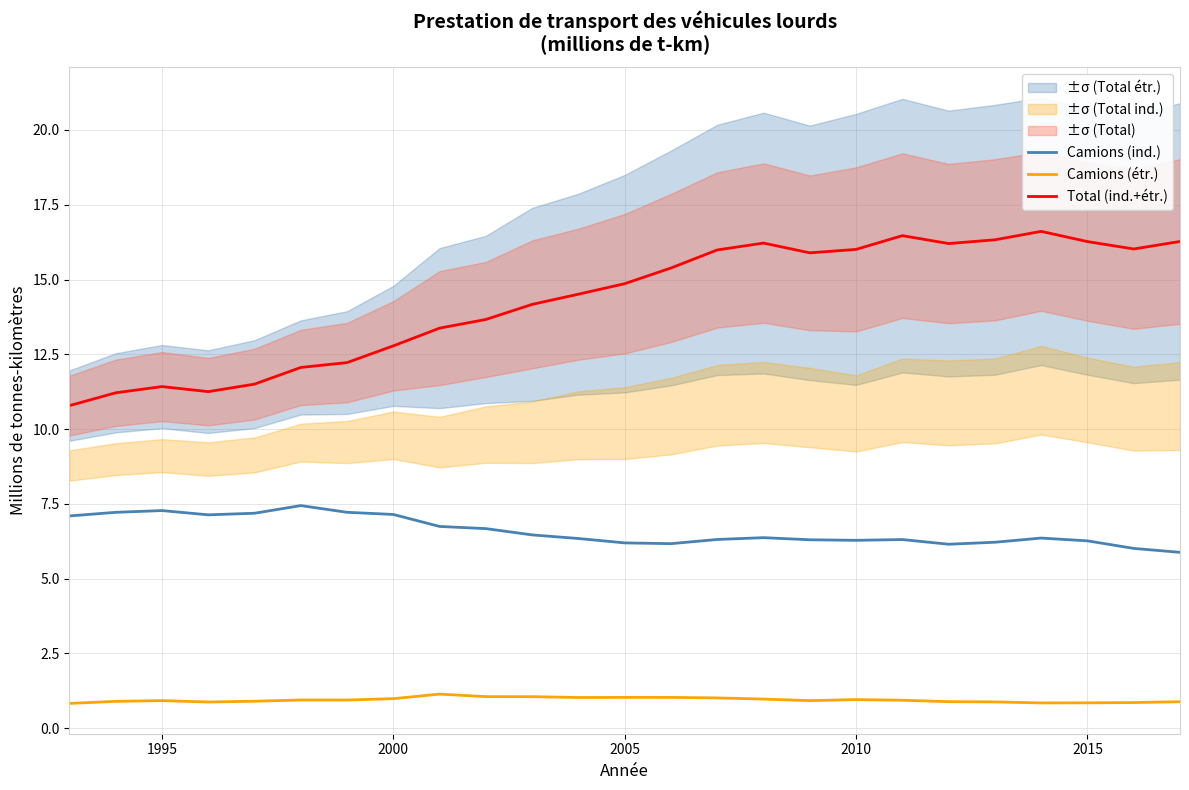

Is the value of Total (ind.+étr.) at 1995 greater than the value of Camions (ind.) at 1995?

Yes